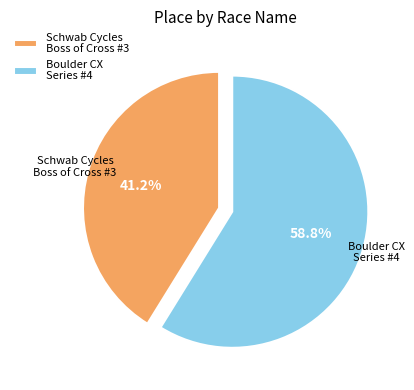

Is there any slice that represents more than half of the pie?

Yes